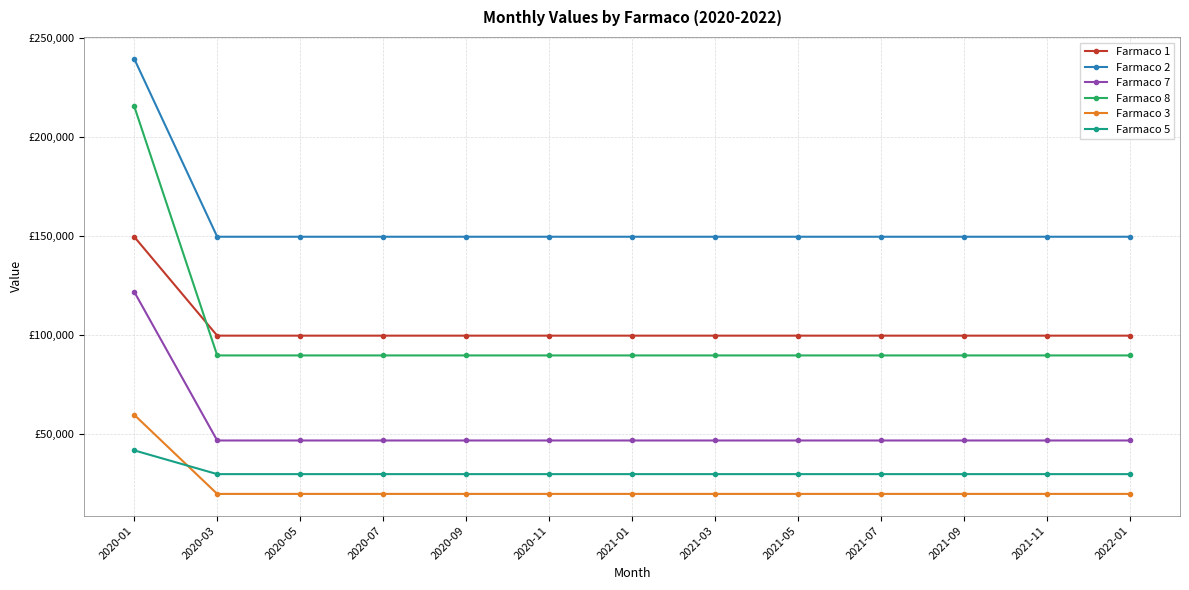

What is the sum of all Farmaco 7 values?

685381